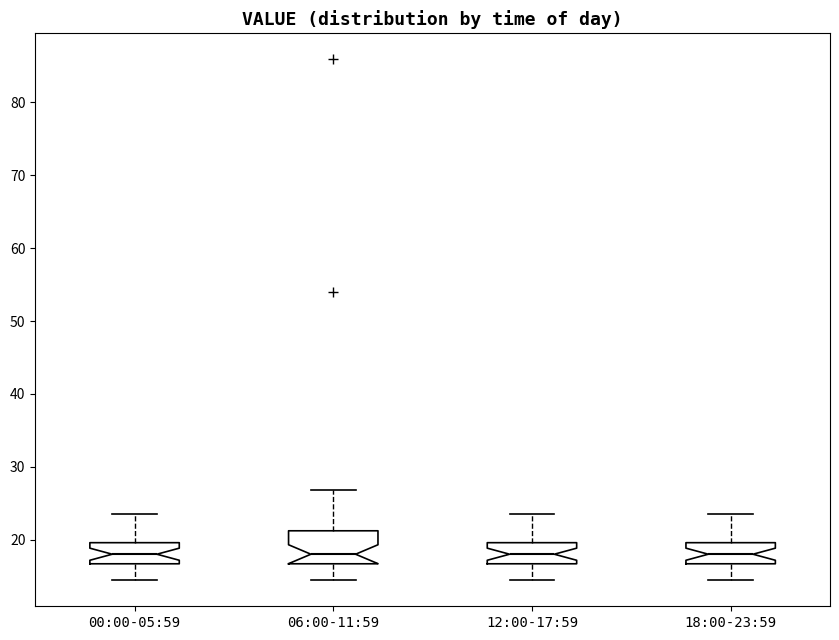

Where does the upper whisker of the box for 12:00-17:59 end on the y-axis? The values are not printed on the chart, so give them approximately, as read against the axis.

24